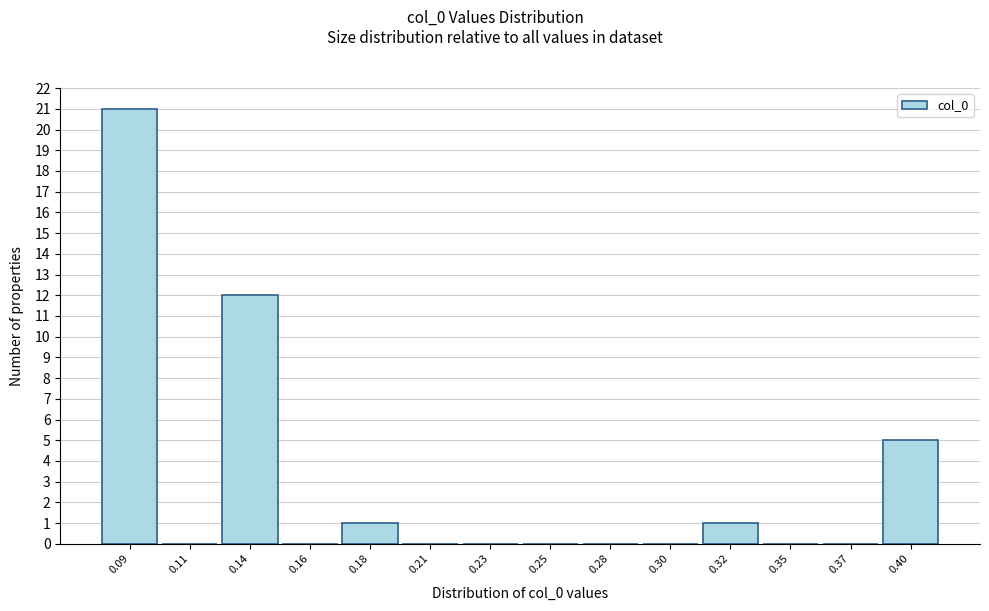

Reading left to right, list all the values displayed in this chart.

0.09=21	0.11=0	0.14=12	0.16=0	0.18=1	0.21=0	0.23=0	0.25=0	0.28=0	0.30=0	0.32=1	0.35=0	0.37=0	0.40=5